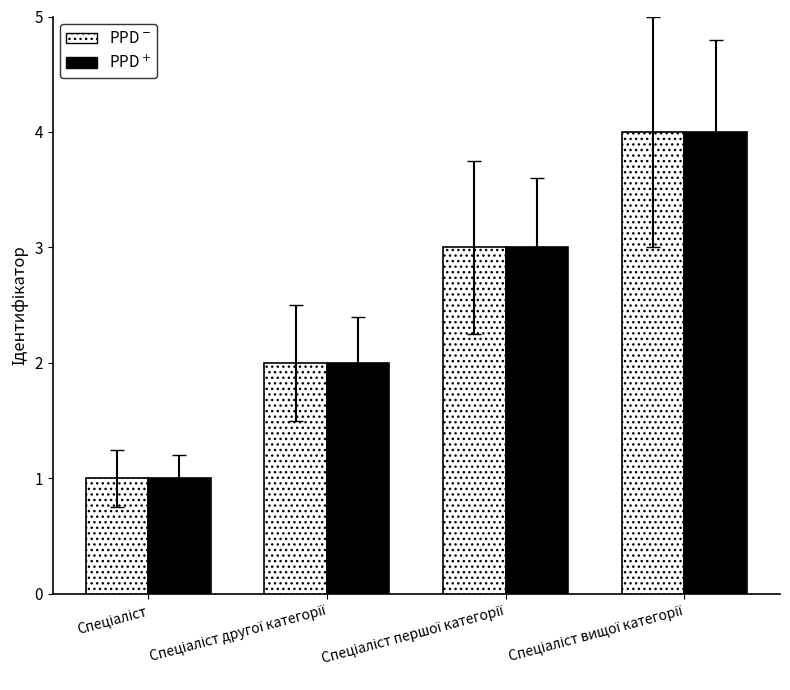

What is the greatest value displayed?

4